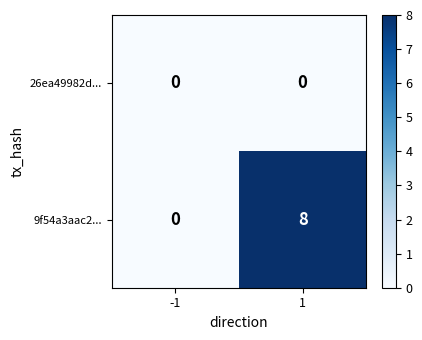

What is the greatest value displayed?

8